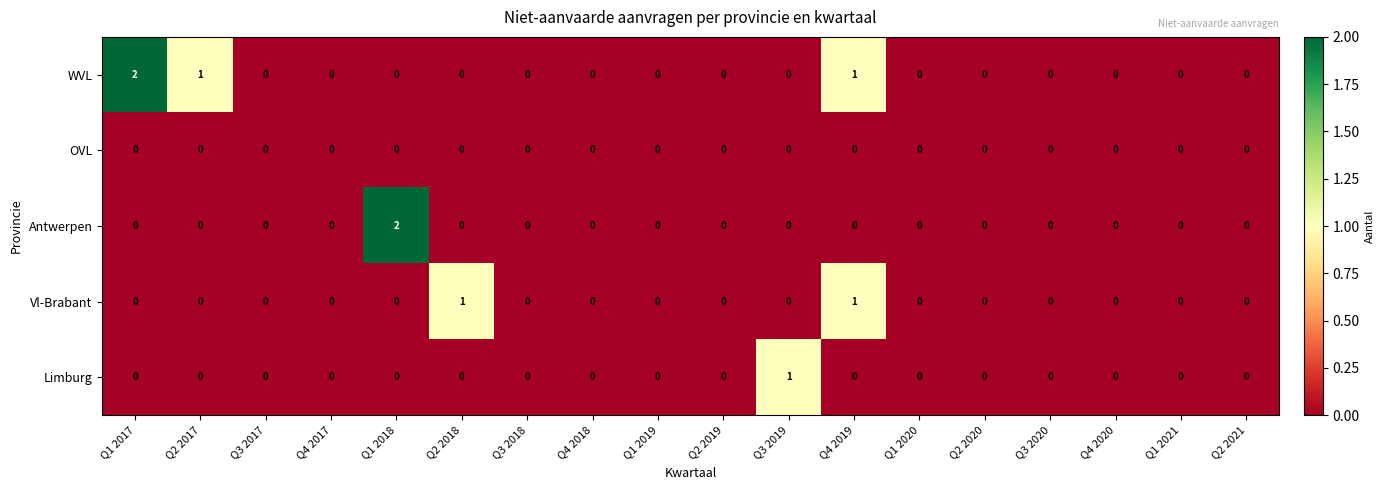

Count the Limburg values in the range 0 to 1.

18